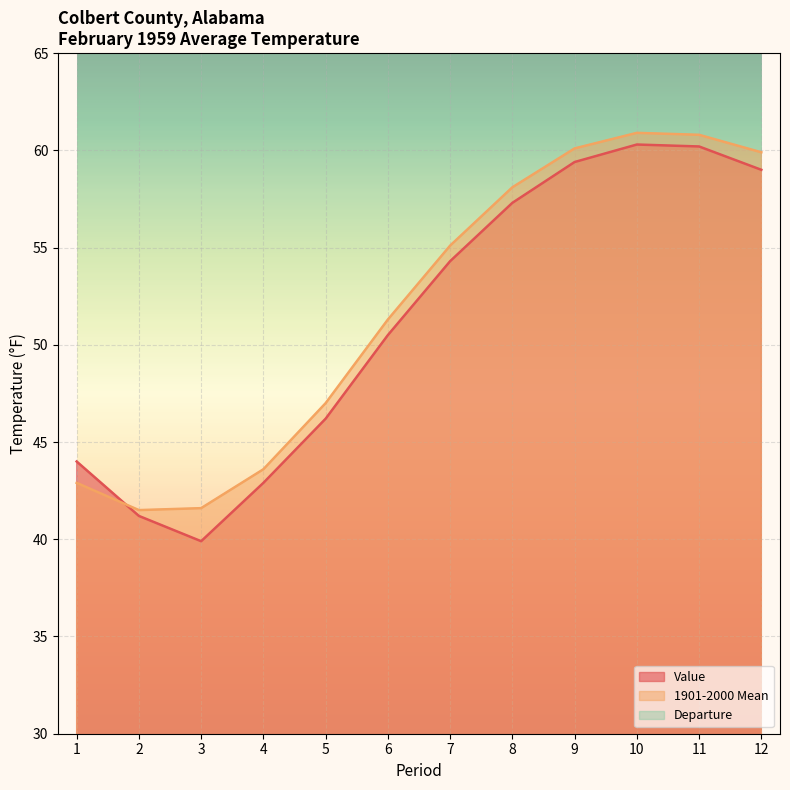

Is it true that Value equals 39.9 at 3?

True